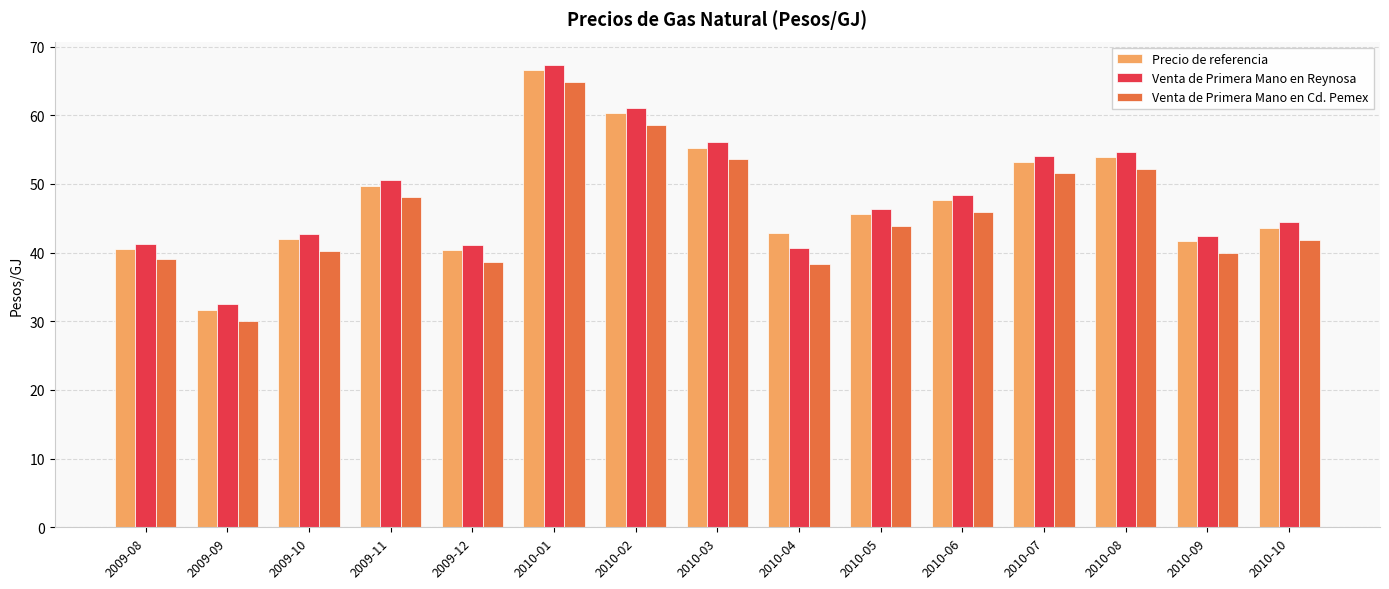

The value of Venta de Primera Mano en Cd. Pemex at 2010-06 is 45.9. True or false?

True